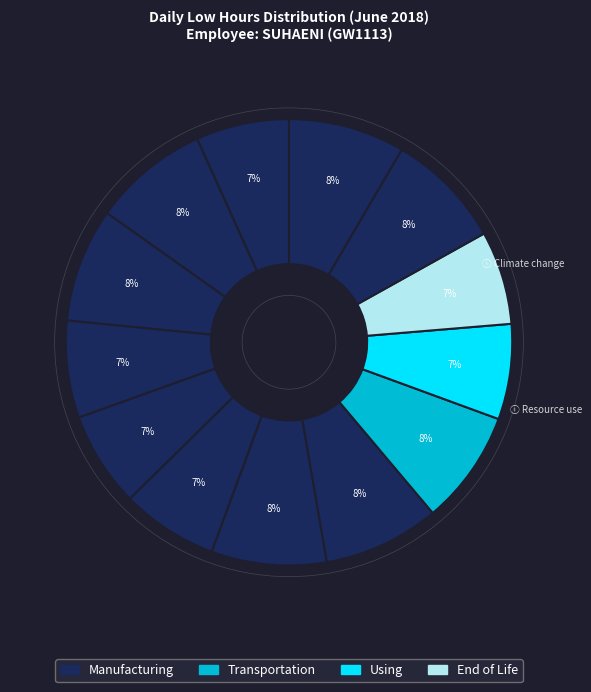

Count the number of slices in the pie.

13